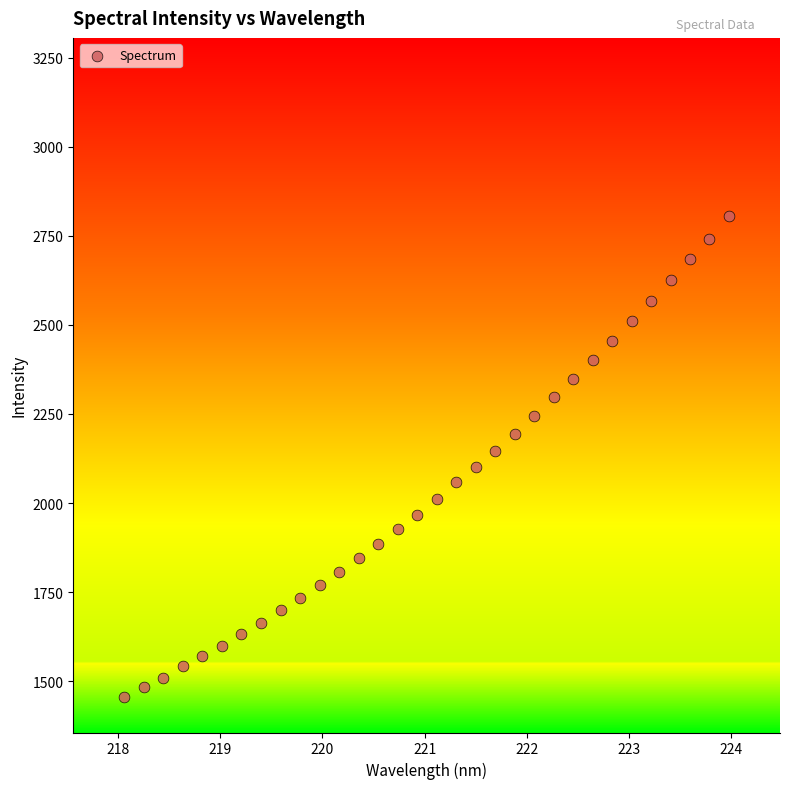

What is the range of X values (max minus min)?

5.9